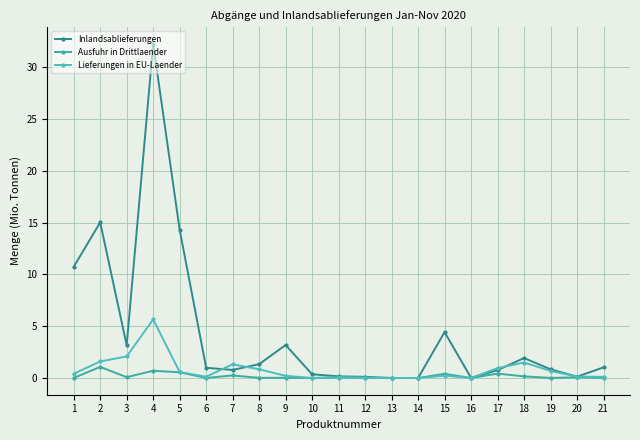

The value of Inlandsablieferungen at 6 is 1.0. True or false?

True